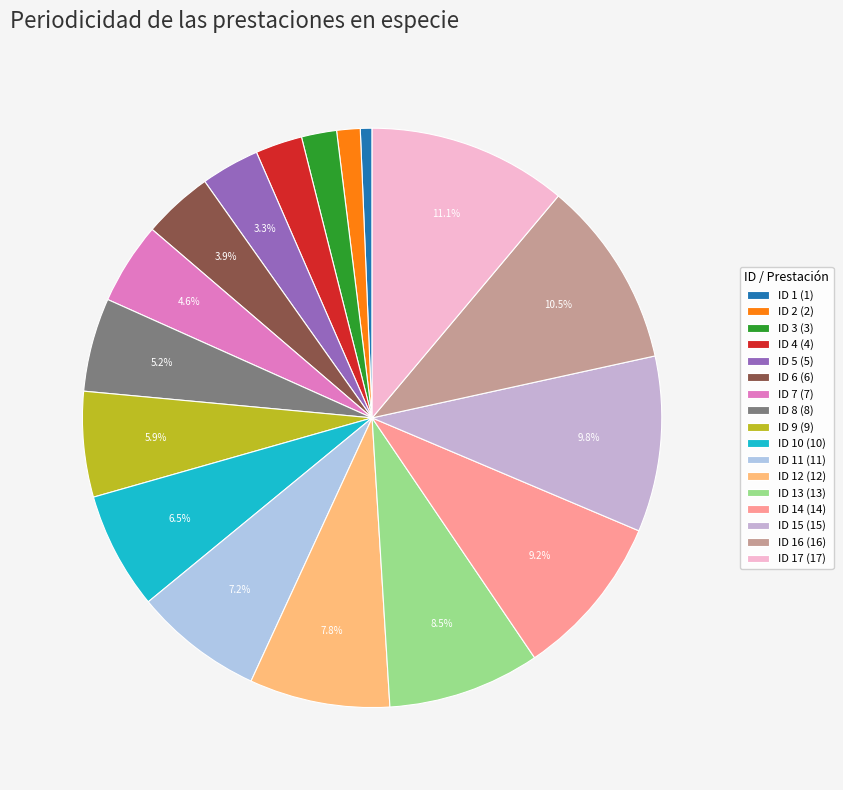

Rank the categories by value from highest to lowest.

ID 17 (17), ID 16 (16), ID 15 (15), ID 14 (14), ID 13 (13), ID 12 (12), ID 11 (11), ID 10 (10), ID 9 (9), ID 8 (8), ID 7 (7), ID 6 (6), ID 5 (5), ID 4 (4), ID 3 (3), ID 2 (2), ID 1 (1)